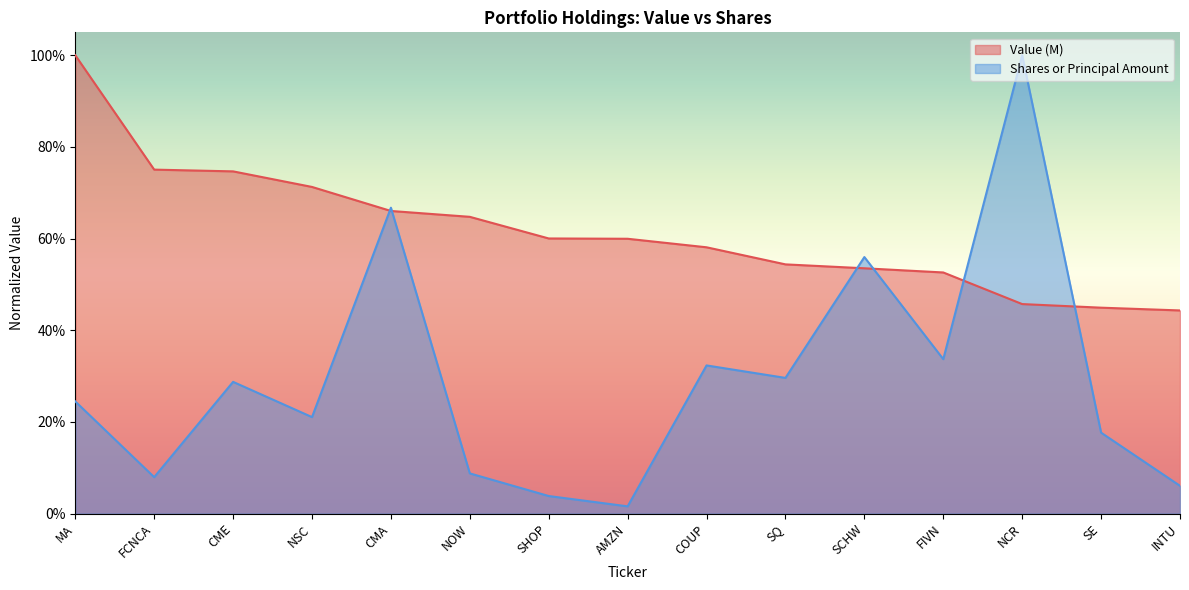

What is the difference between the Value (M) values at SQ and CME?

0.2